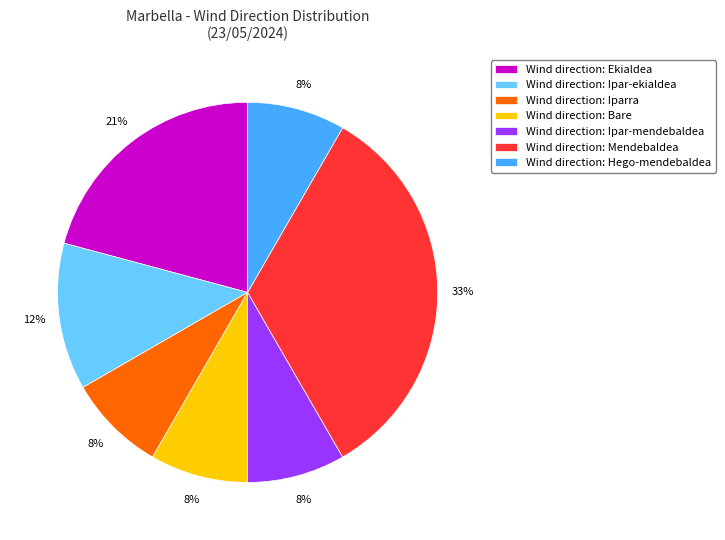

Count the number of slices in the pie.

7